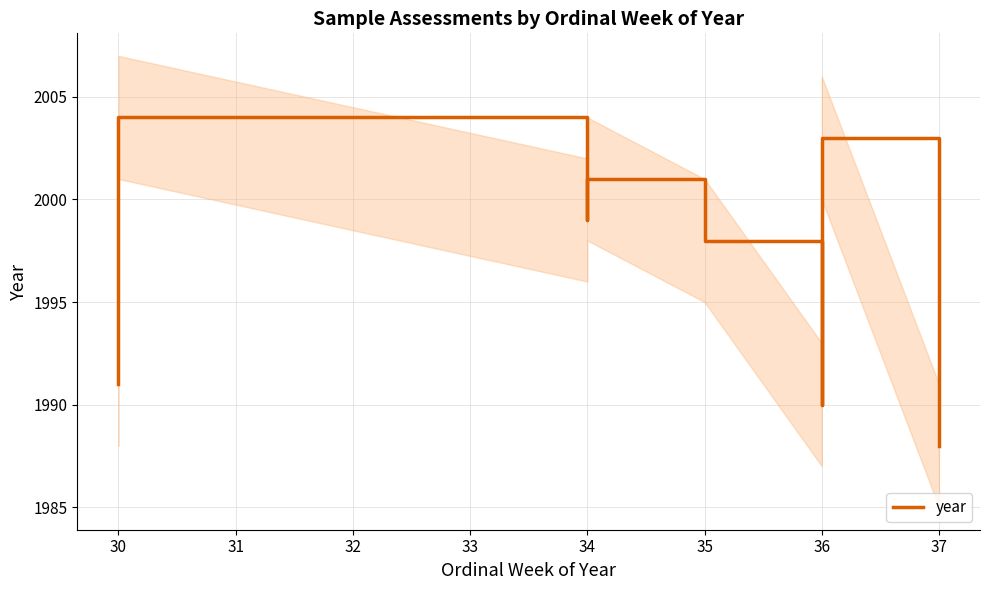

How many data points are less than 1999?

5